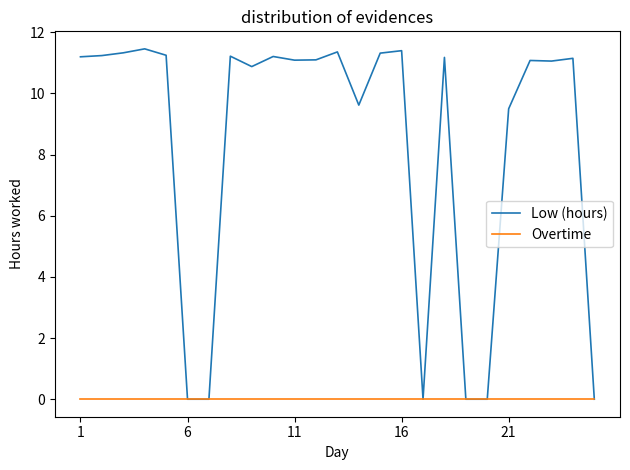

What is the maximum value shown in the chart?

11.5